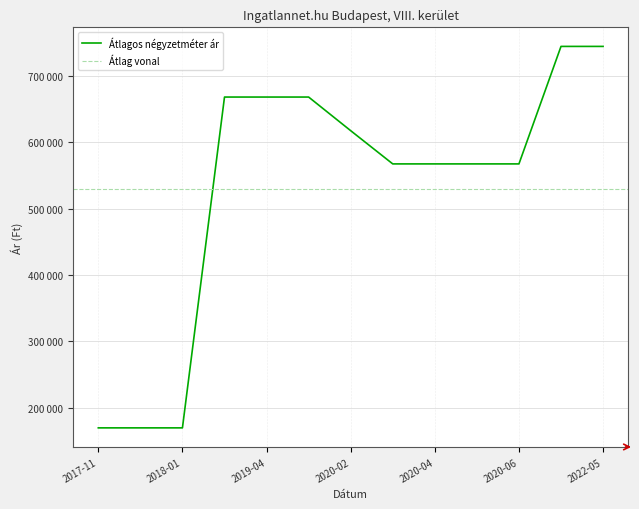

What is the value of the Átlagos négyzetméter ár point at the 2nd from the left?

170000